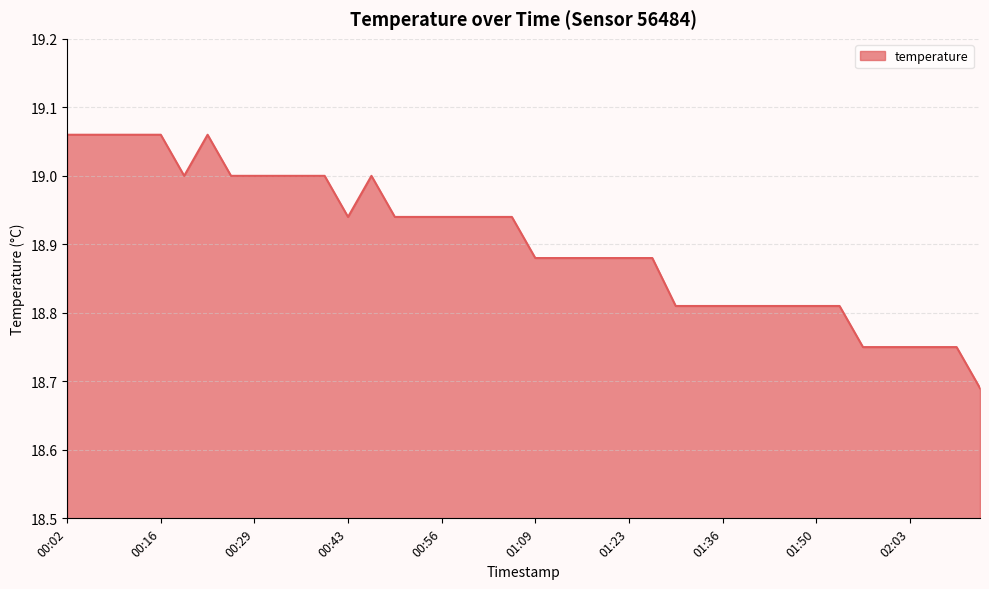

What is the difference between the maximum and minimum values?

0.4